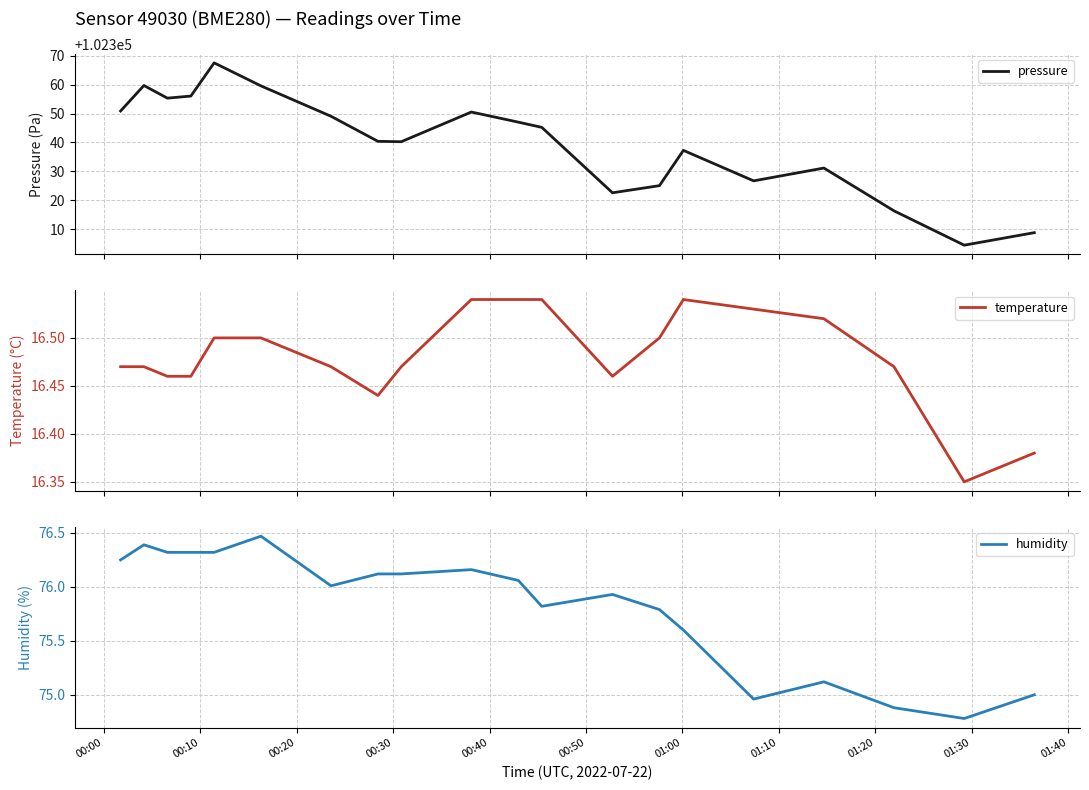

What is the highest value of the pressure series?

102367.6